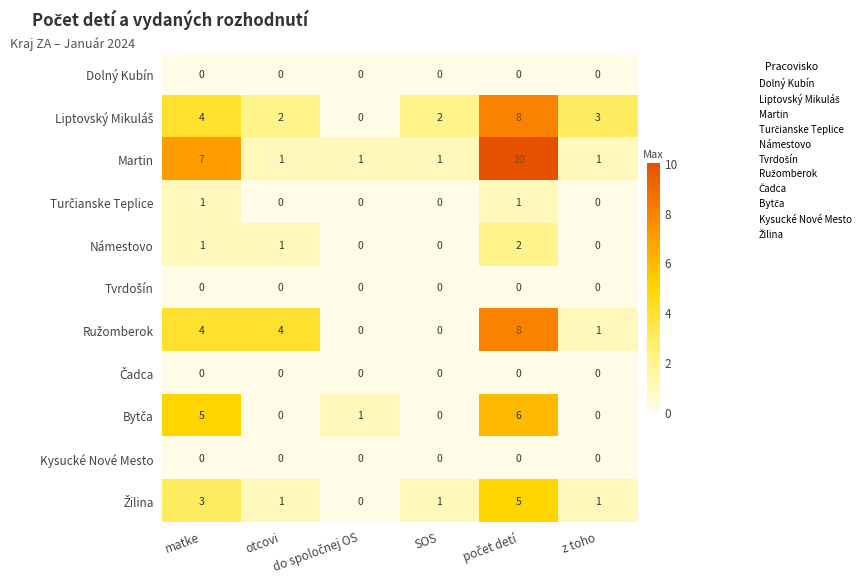

Which series has the largest total across all categories?

Martin